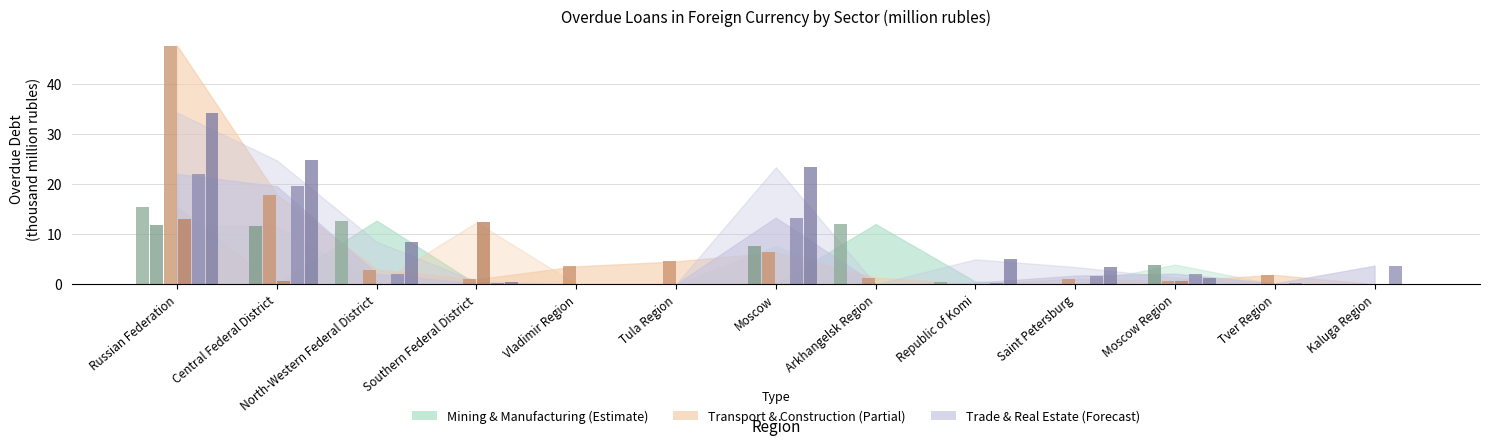

What is the label of the 11th bar from the left?

Moscow Region